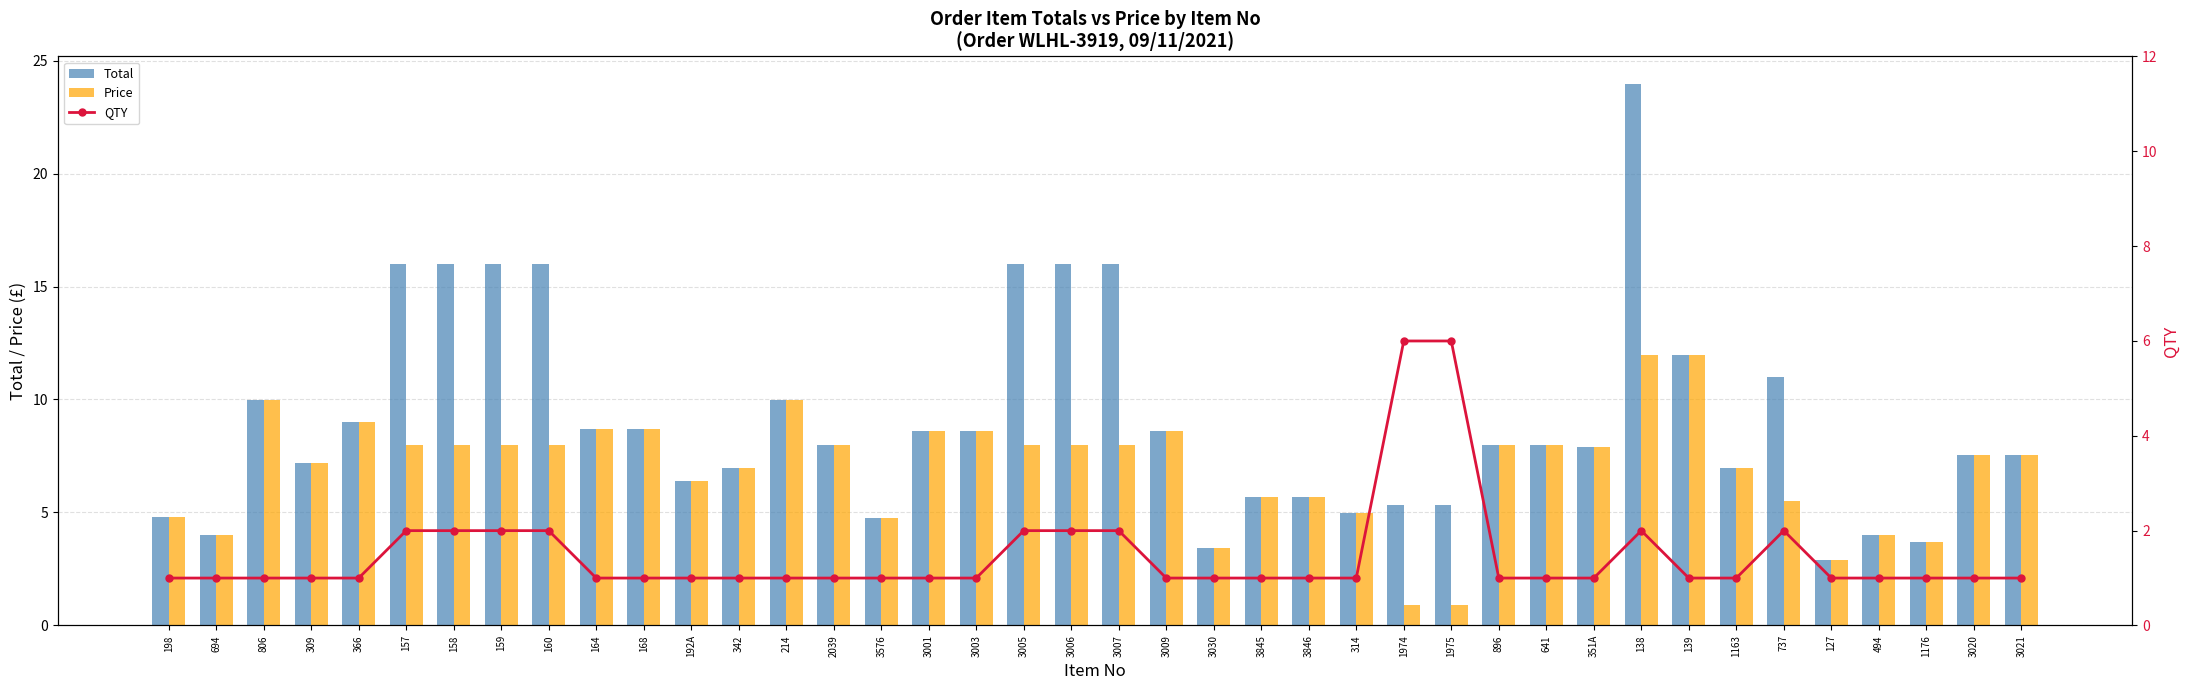

What position from the left is 164?

10